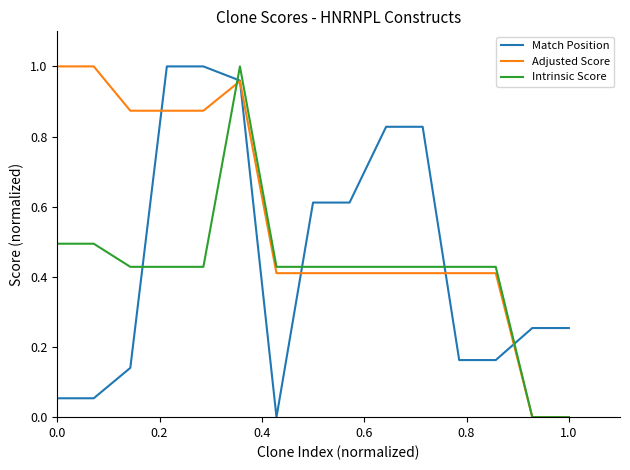

True or false: Intrinsic Score and Match Position intersect in this chart.

True